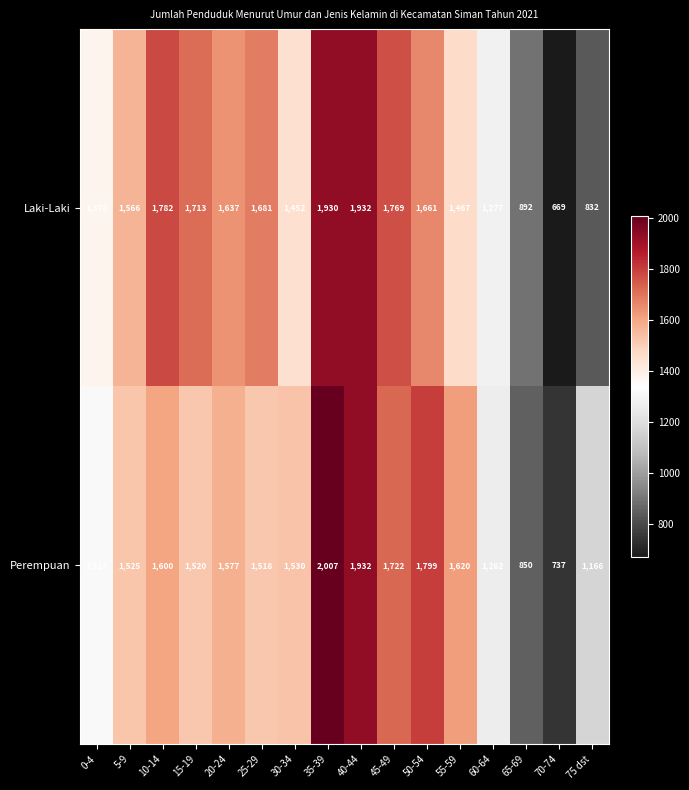

Is it true that Perempuan equals 551 at 65-69?

False